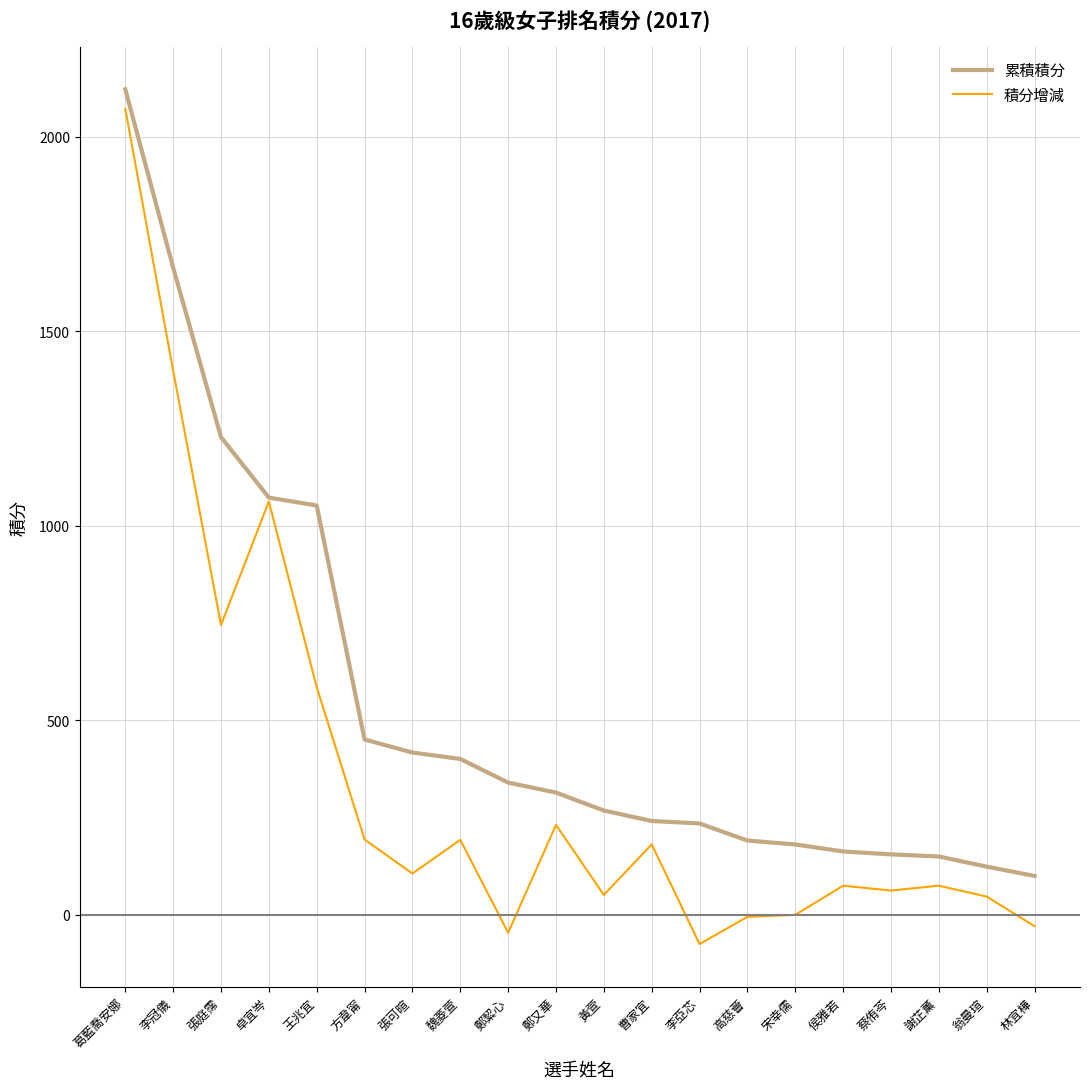

What is the spread (max minus min) of values at 宋幸儒?

181.0